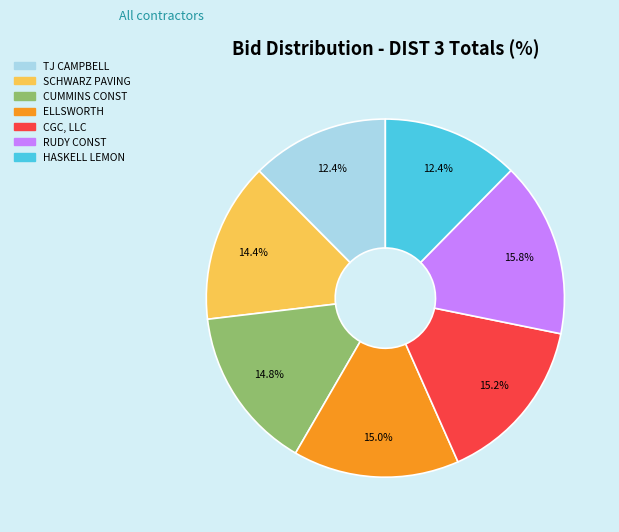

What percentage is the RUDY CONST slice, to the nearest percent?

16%